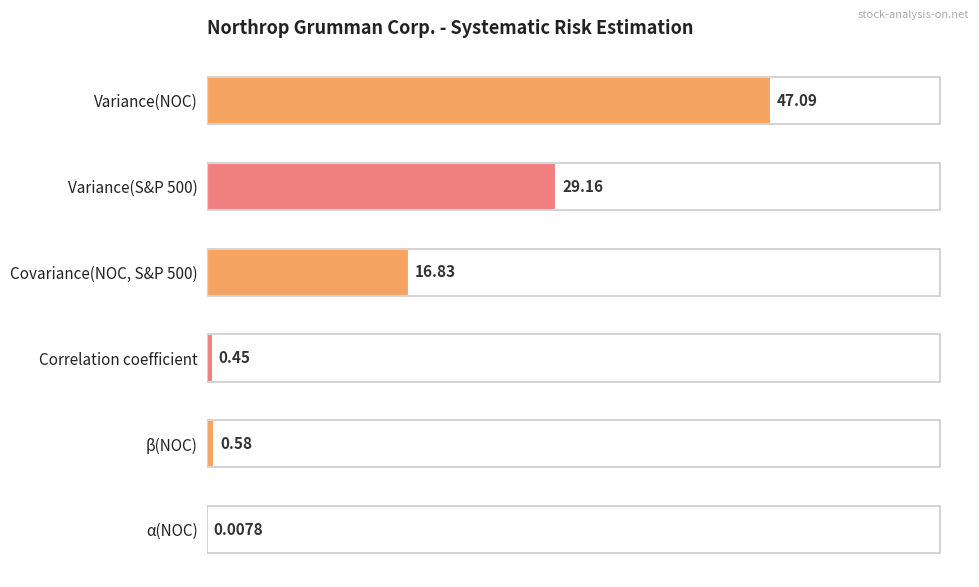

How many values exceed 16?

3